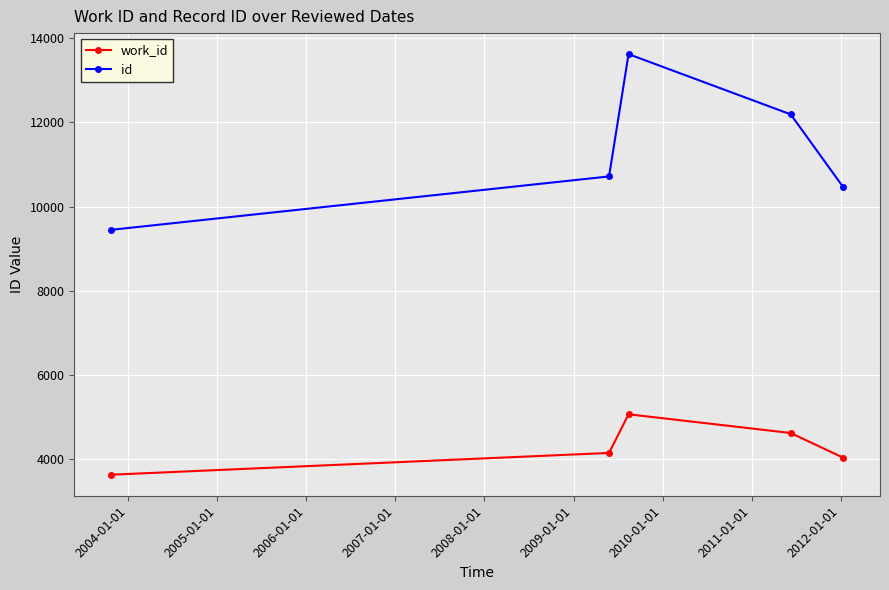

What is the maximum value for work_id?

5070